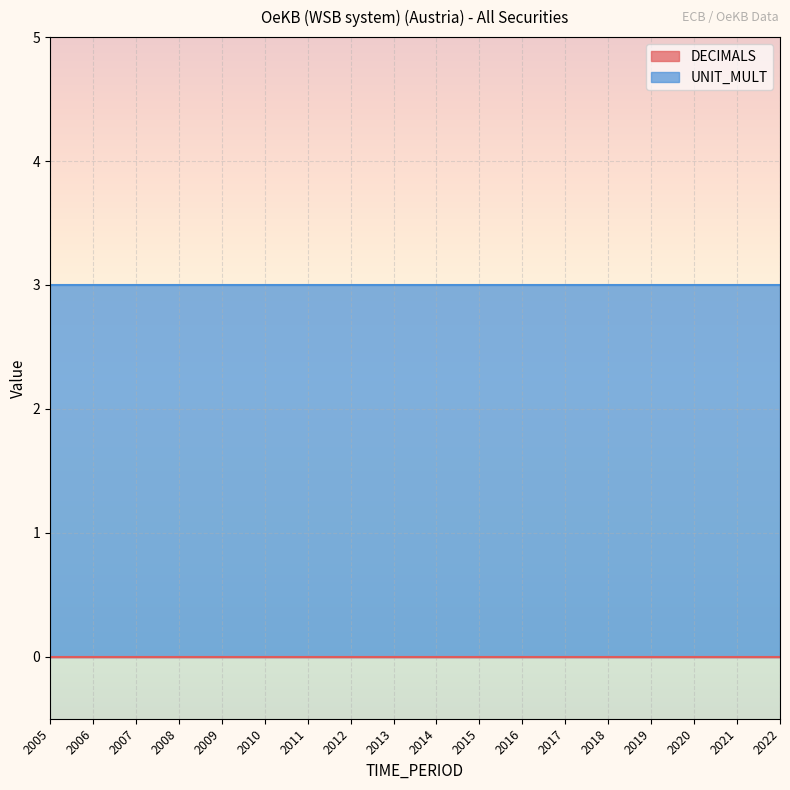

List the labels in order of DECIMALS value, smallest first.

2005, 2006, 2007, 2008, 2009, 2010, 2011, 2012, 2013, 2014, 2015, 2016, 2017, 2018, 2019, 2020, 2021, 2022